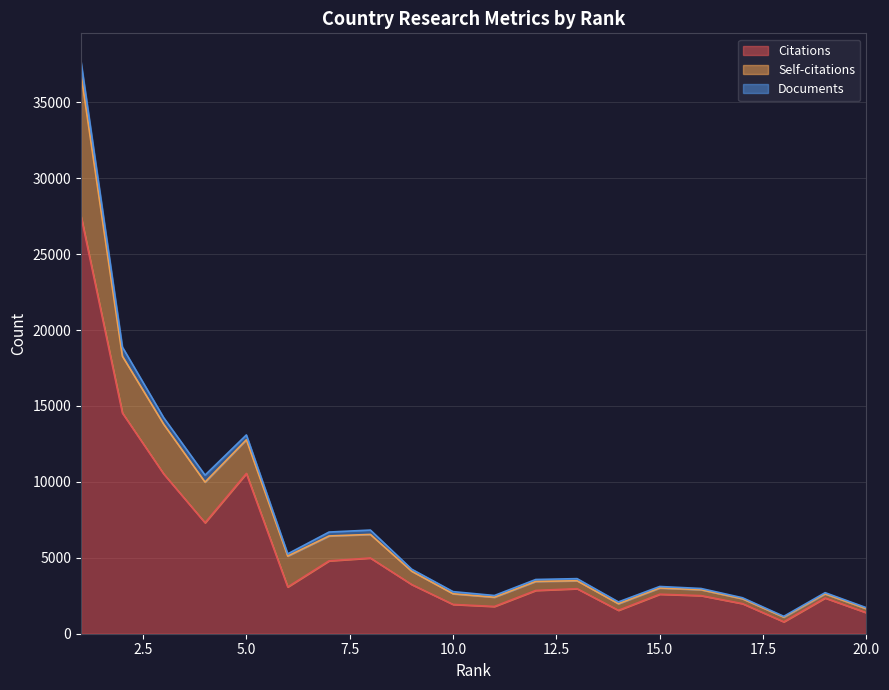

True or false: Self-citations and Citations cross at least once.

False